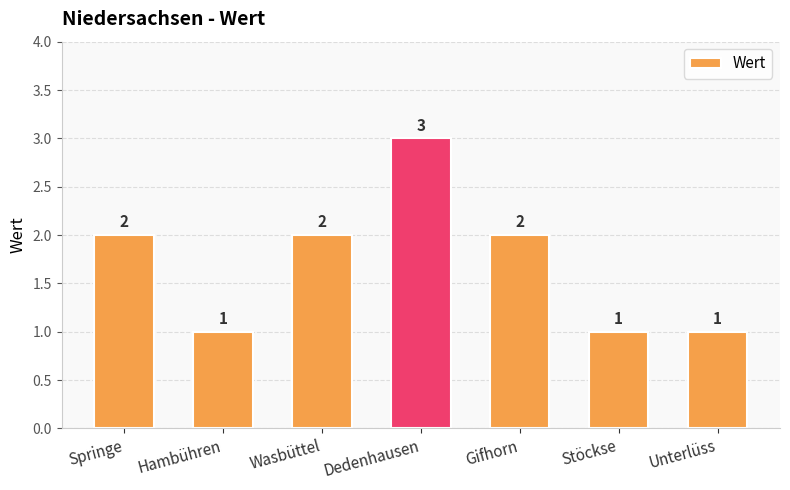

Count the number of data series in this chart.

1